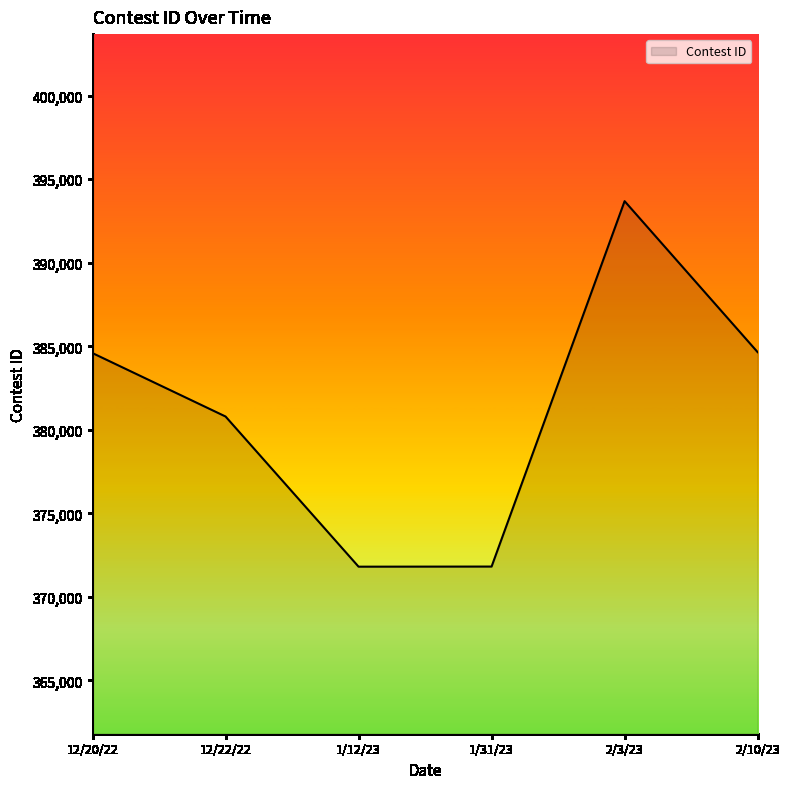

Which has a higher value, 2/10/23 or 1/31/23?

2/10/23